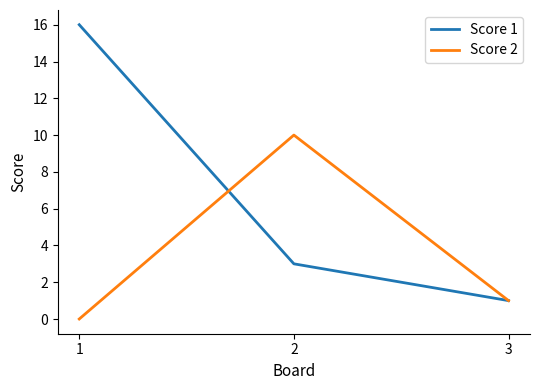

At how many categories does at least one series exceed 8?

2